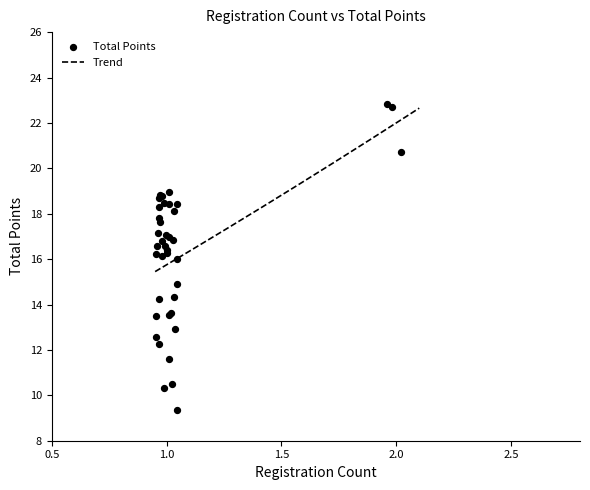

What is the highest value of the Trend series?

22.7